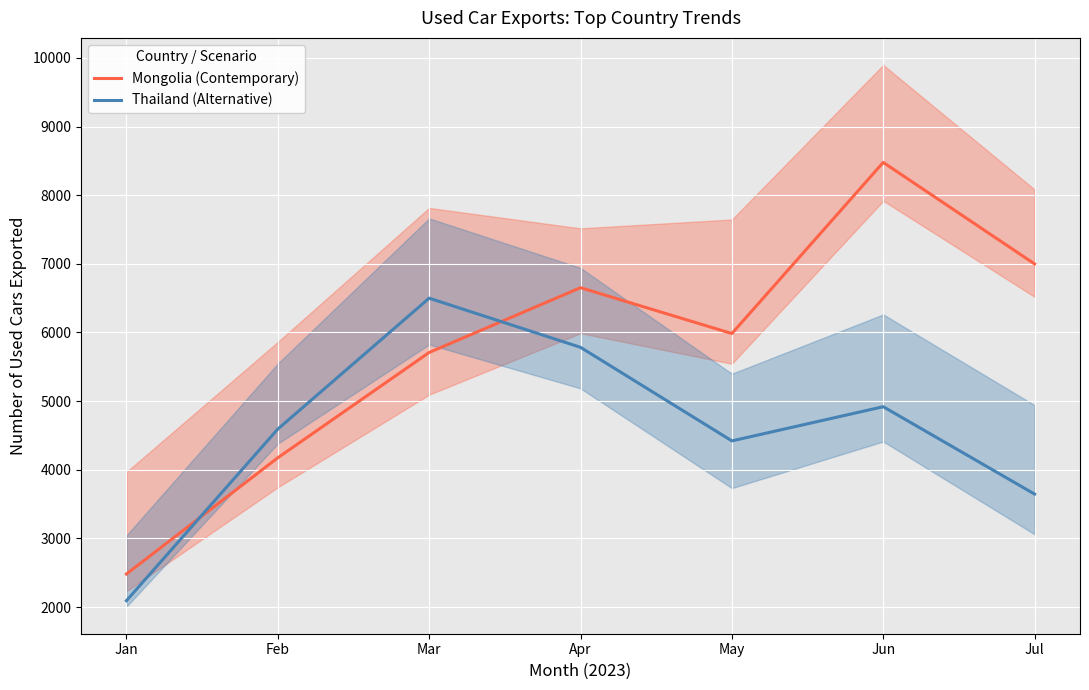

Is the value of Thailand (Alternative) at Apr greater than the value of Mongolia (Contemporary) at May?

No